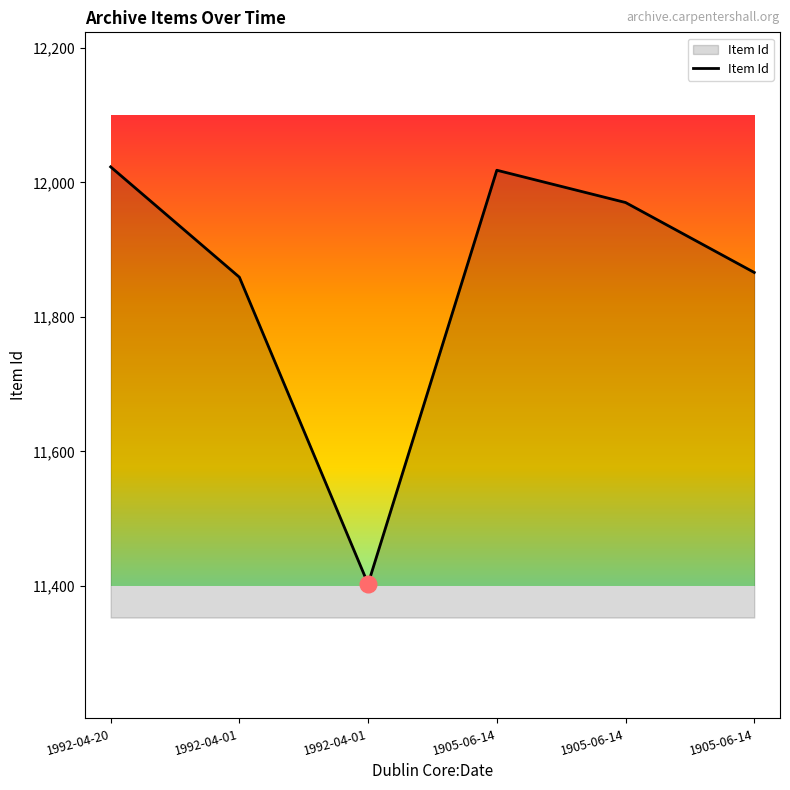

Count the number of data series in this chart.

1